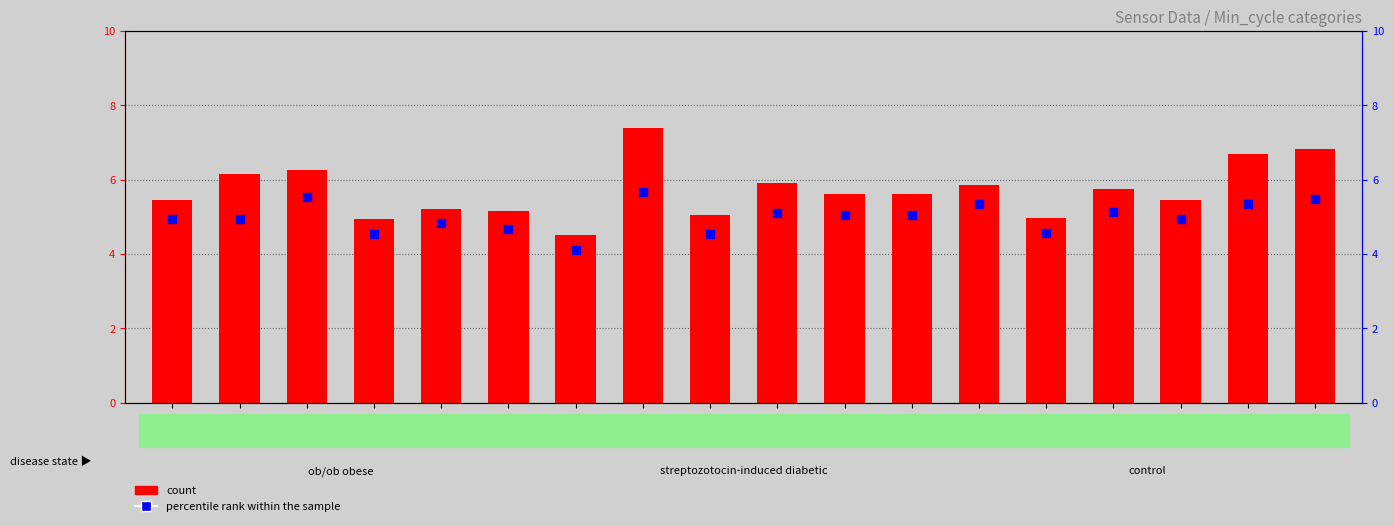

At how many categories does at least one series exceed 6?

5